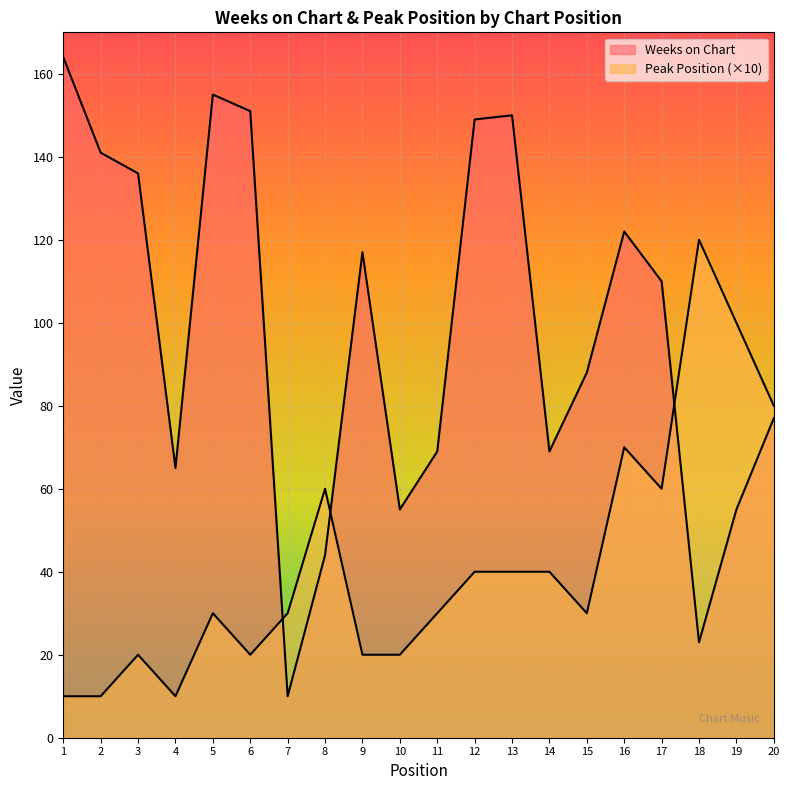

Reading left to right, what are all the values shown in this chart?

Weeks on Chart: 1=164	2=141	3=136	4=65	5=155	6=151	7=10	8=44	9=117	10=55	11=69	12=149	13=150	14=69	15=88	16=122	17=110	18=23	19=55	20=77
Peak Position: 1=10	2=10	3=20	4=10	5=30	6=20	7=30	8=60	9=20	10=20	11=30	12=40	13=40	14=40	15=30	16=70	17=60	18=120	19=100	20=80